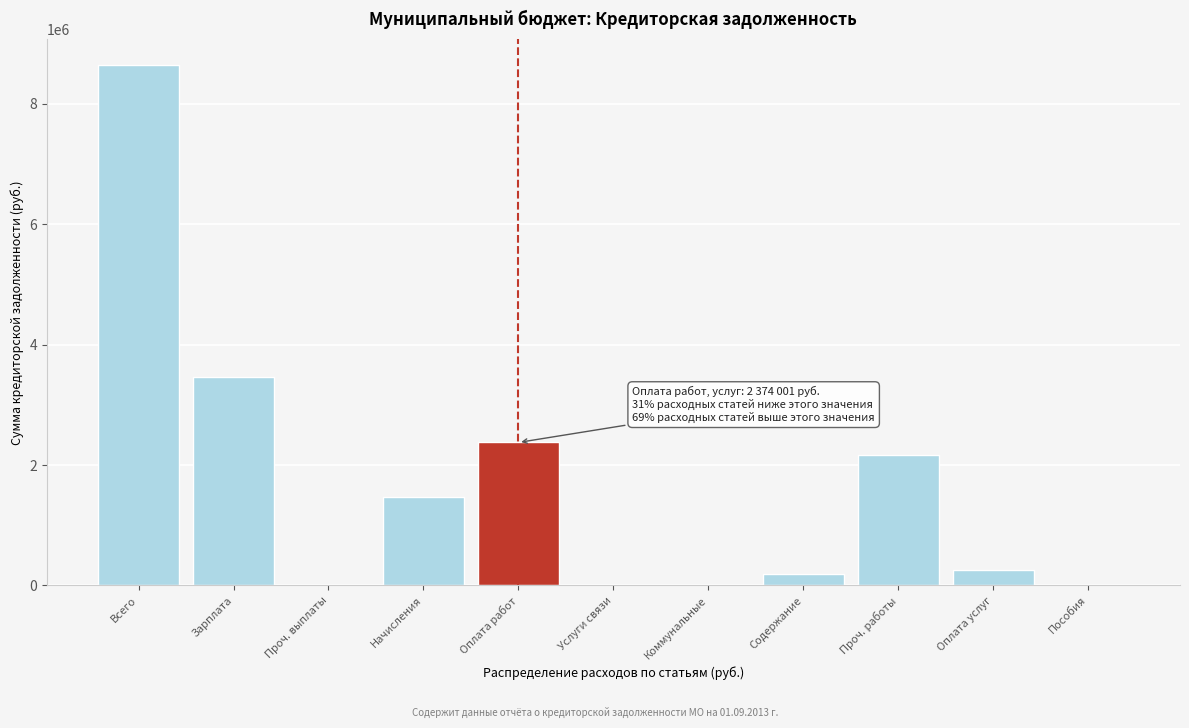

What is the change in value from Зарплата to Оплата работ?

-1088148.5